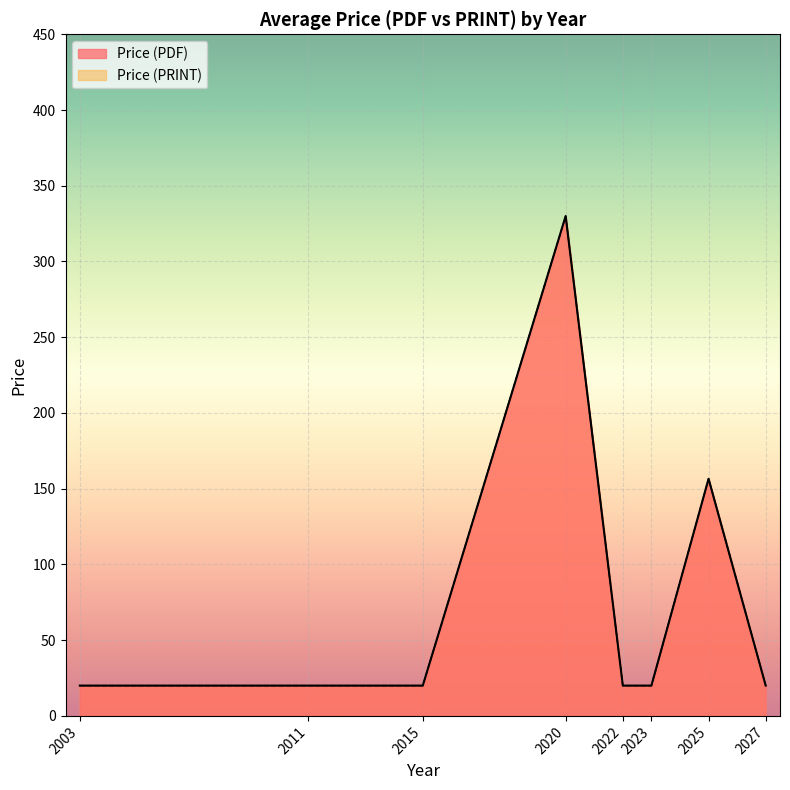

What is the difference between the maximum and minimum values in the Price (PRINT) series?

388.0